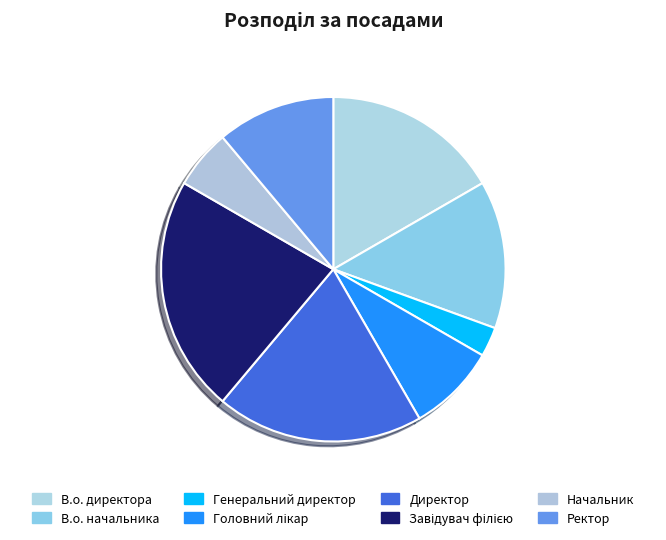

To the nearest percent, what is the difference between the largest and smallest slice percentages?

19%